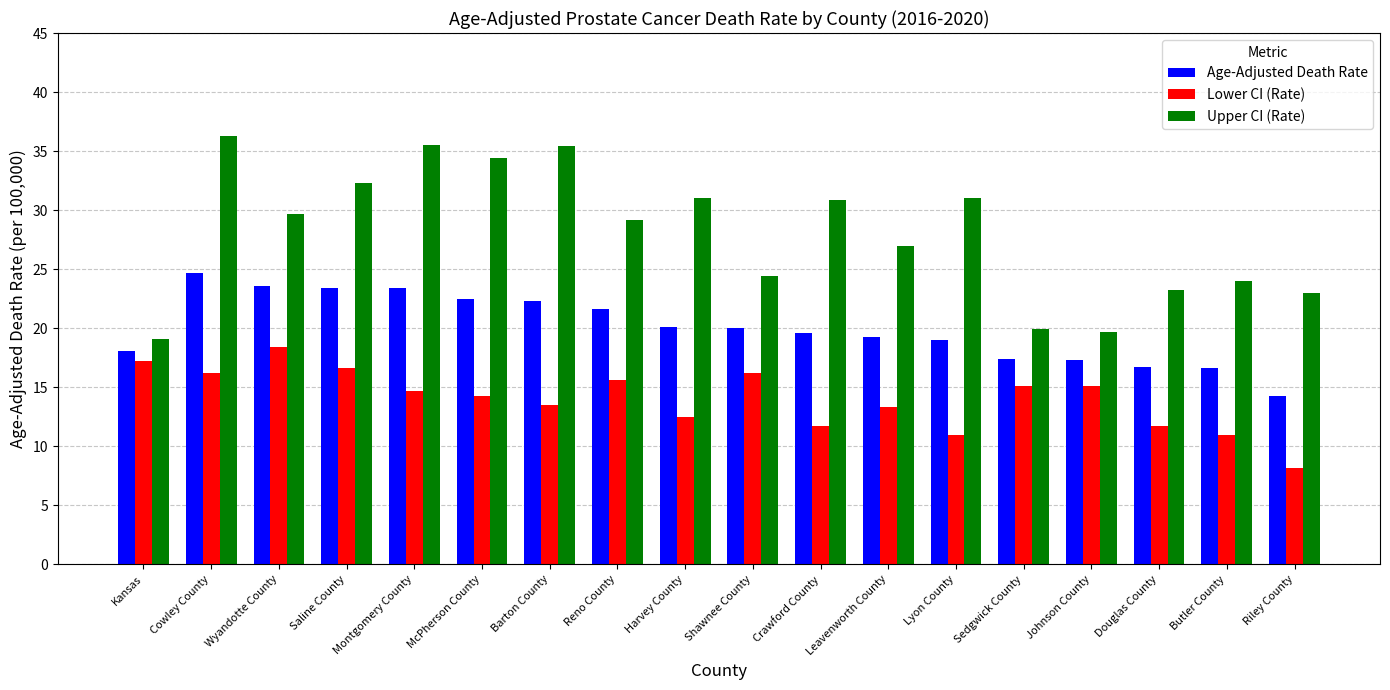

Is it true that Age-Adjusted Death Rate equals 23.4 at Saline County?

True